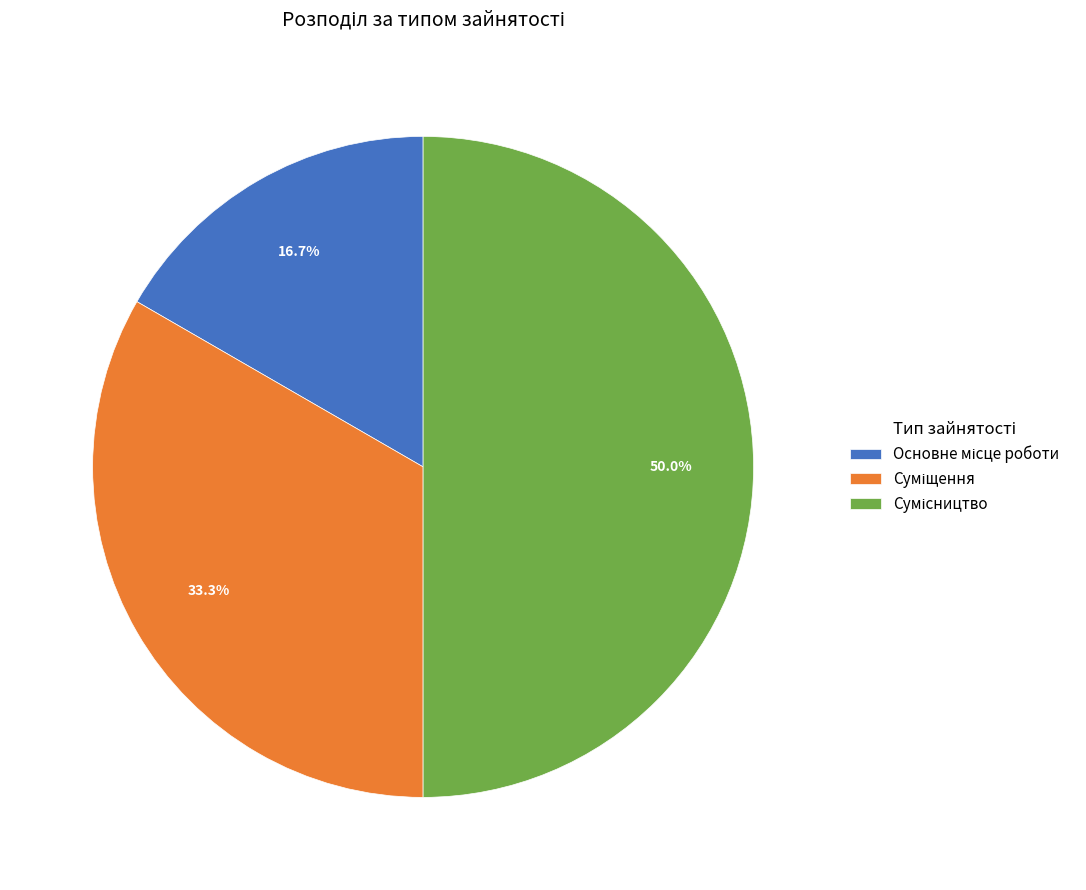

Which category has the smallest portion of the pie?

Основне місце роботи